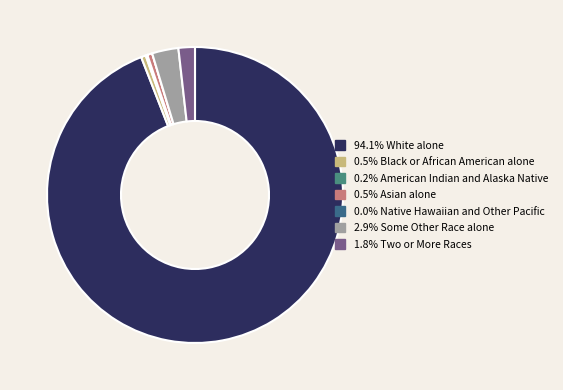

Does any single category account for the majority?

Yes